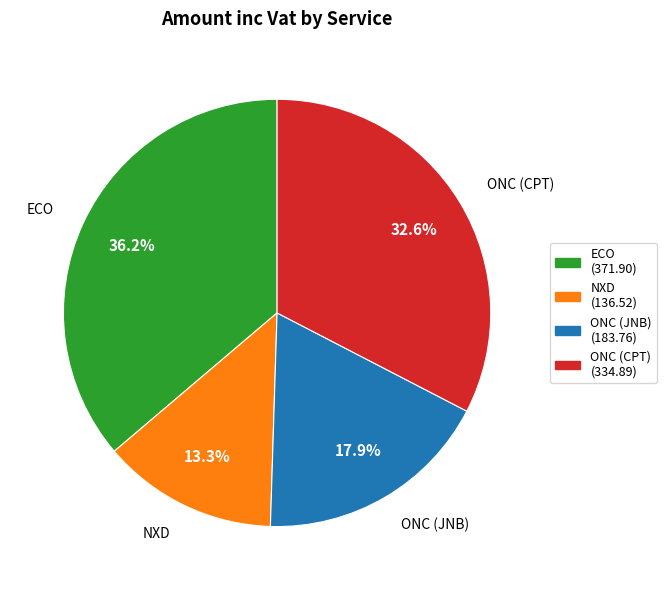

Combined, what portion of the pie is NXD and ONC (CPT)?

45.9%